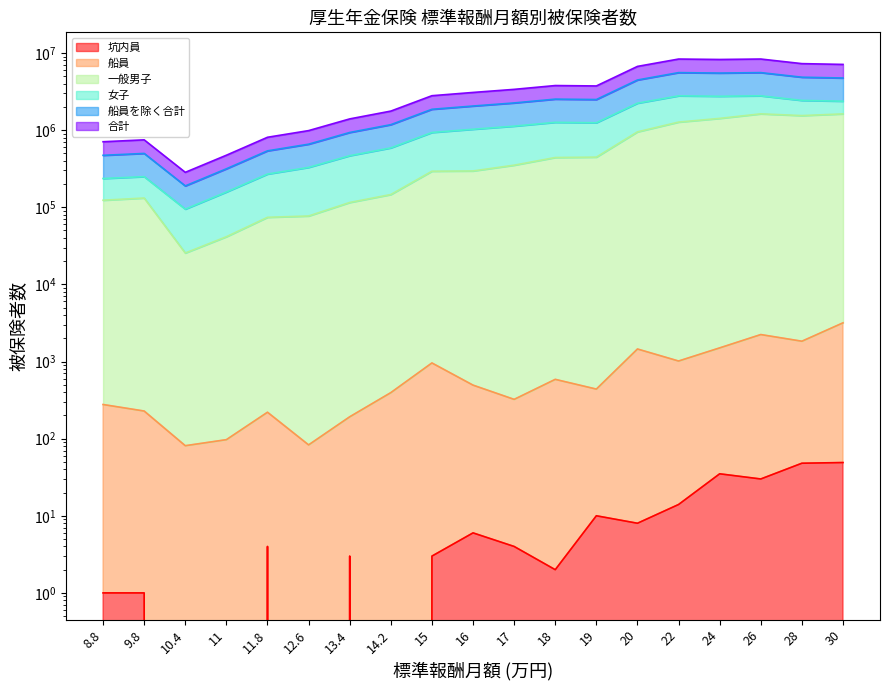

Which category has the lowest value in the 一般男子 series?

10.4